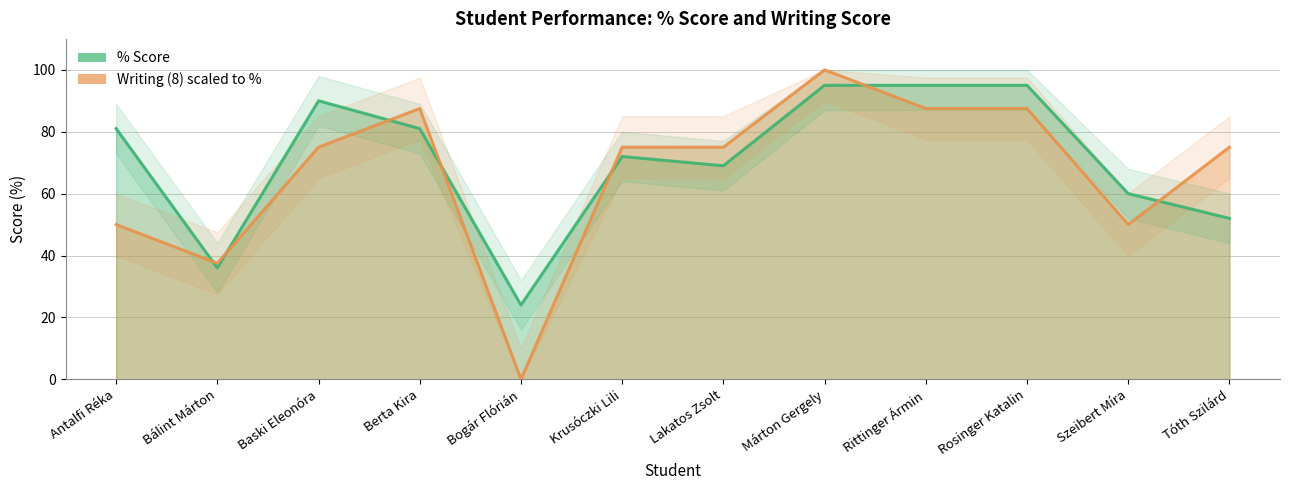

How many categories are shown in the chart?

12